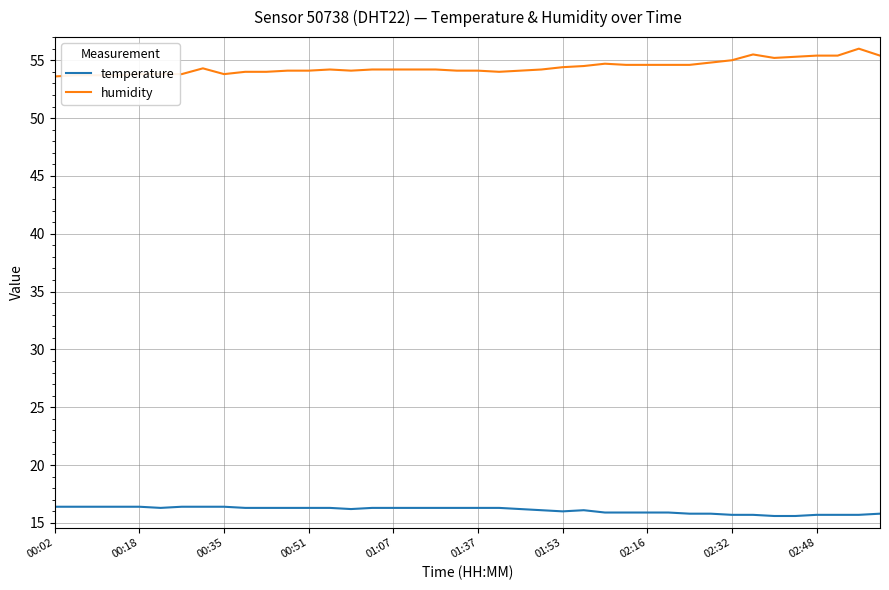

Rank the series by their maximum value, from highest to lowest.

humidity, temperature